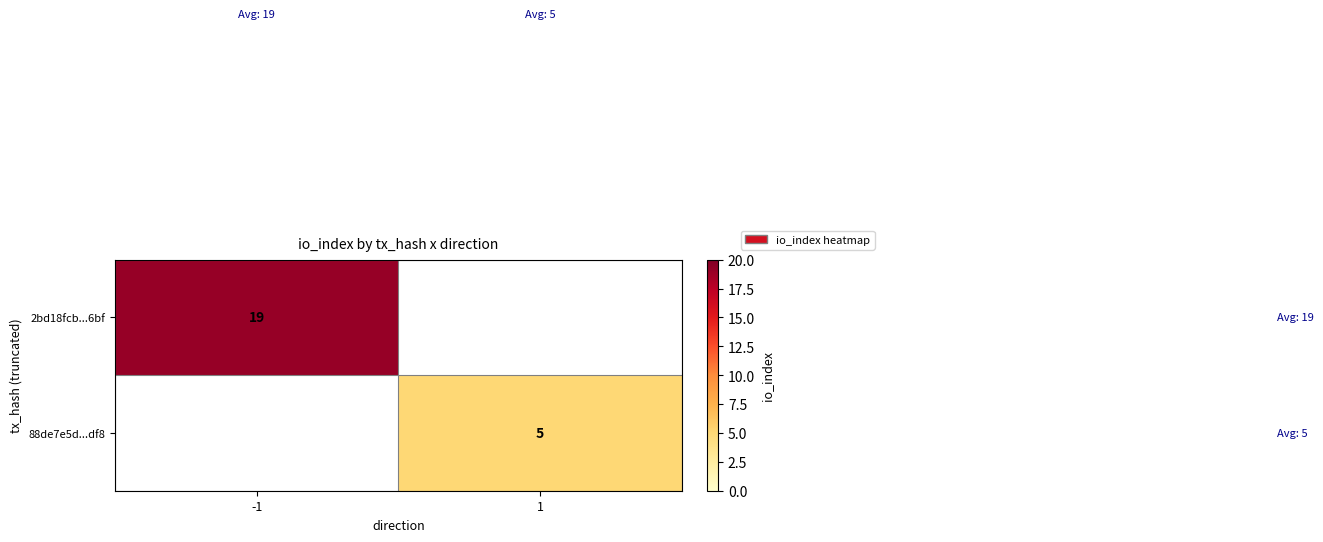

True or false: 88de7e5d...df8 has a value of 5 at 1.

True